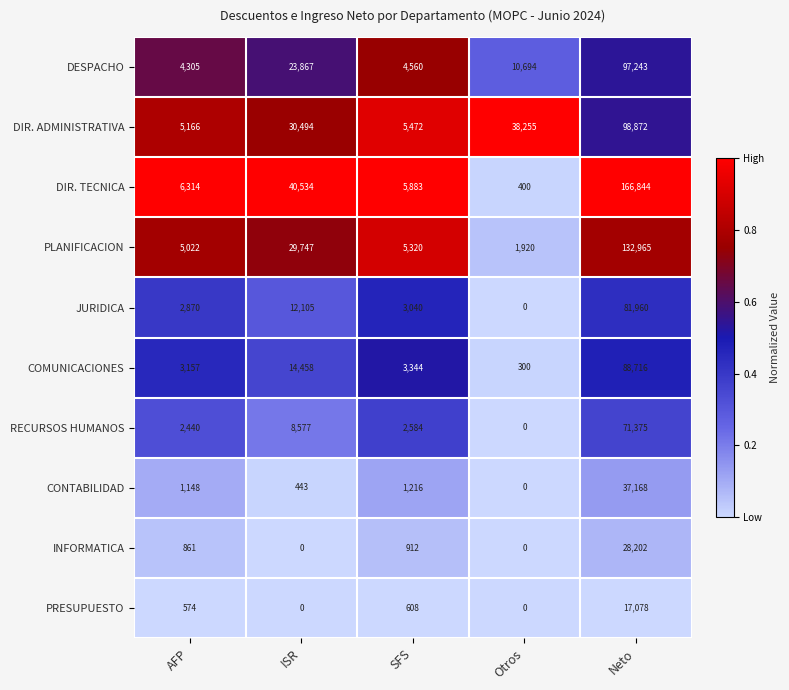

How many categories are shown in the chart?

5